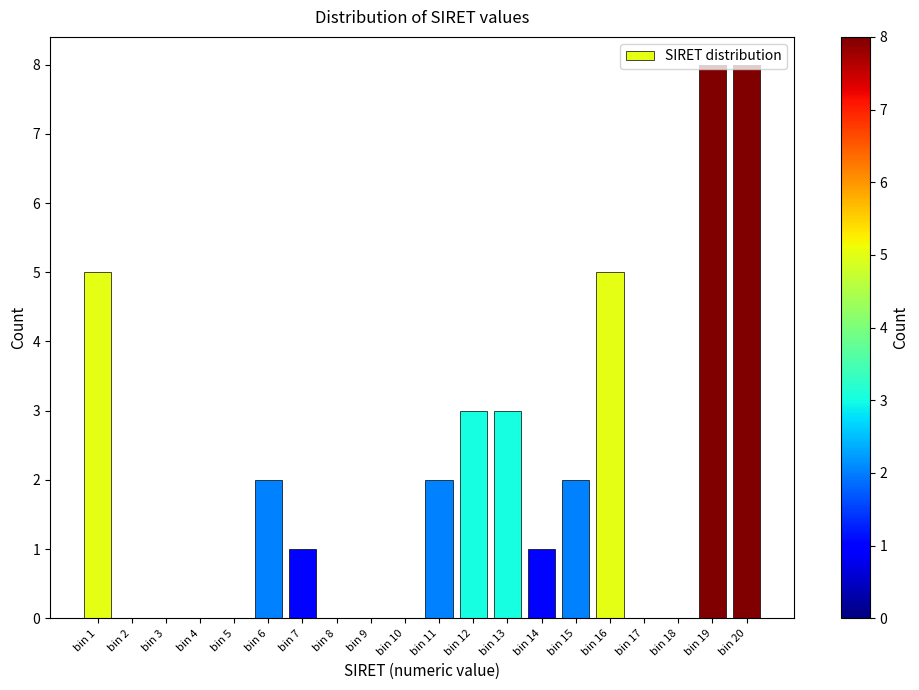

True or false: the data shows 7 at bin 16.

False